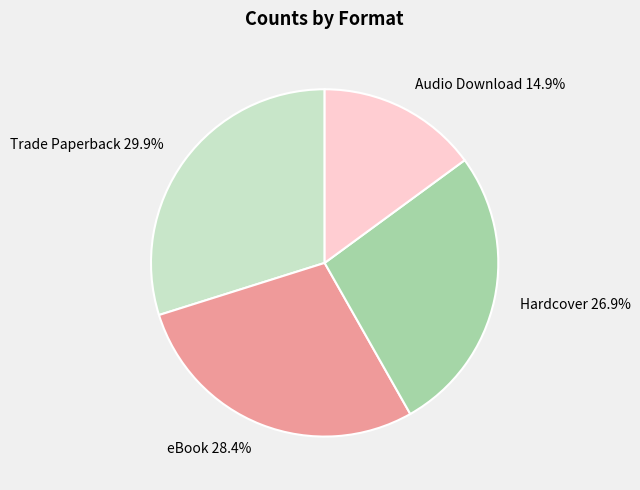

What is the largest slice in the pie chart?

Trade Paperback